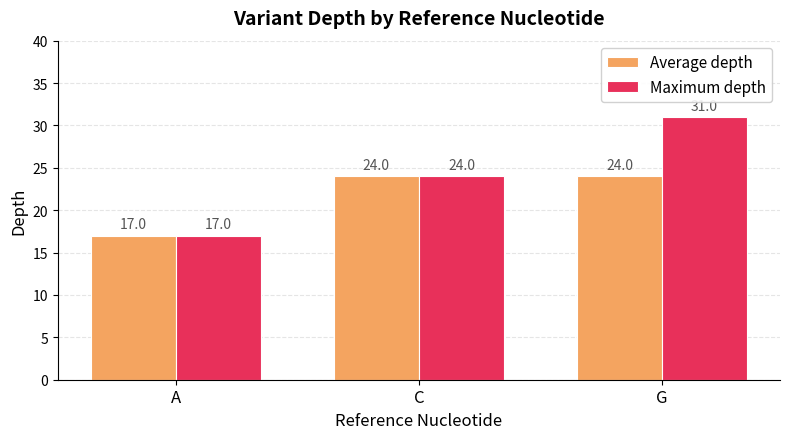

How many Maximum depth values are between 17 and 31?

3